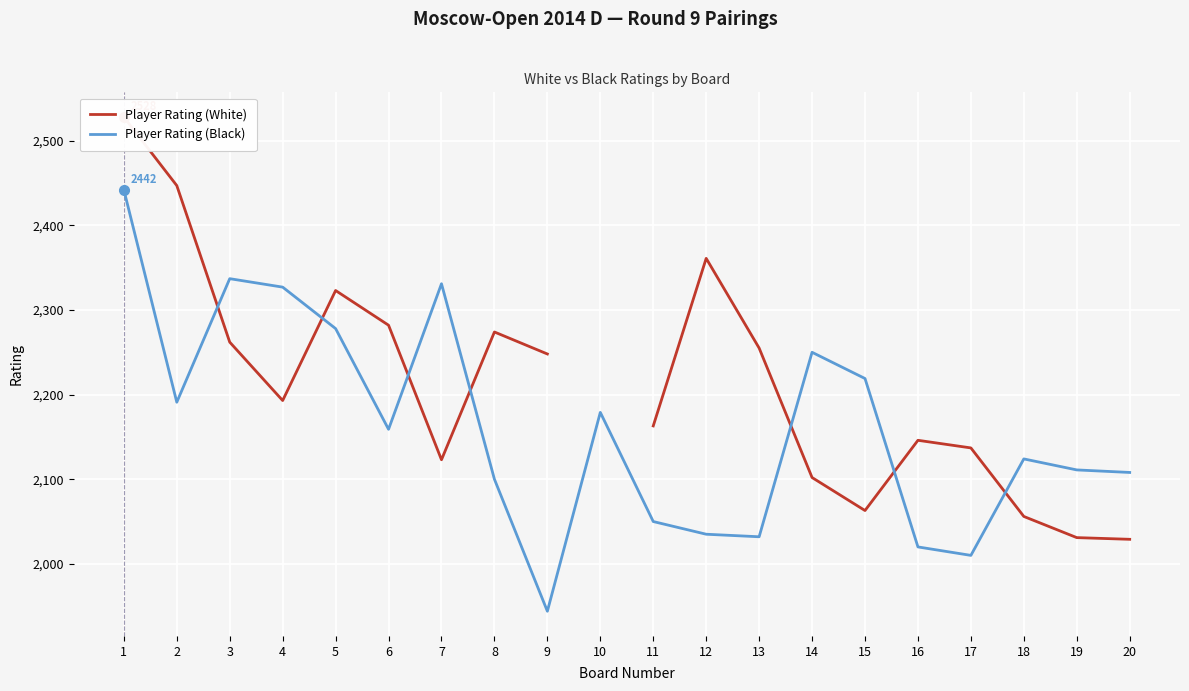

Which category has the lowest value in the Player Rating (Black) series?

9